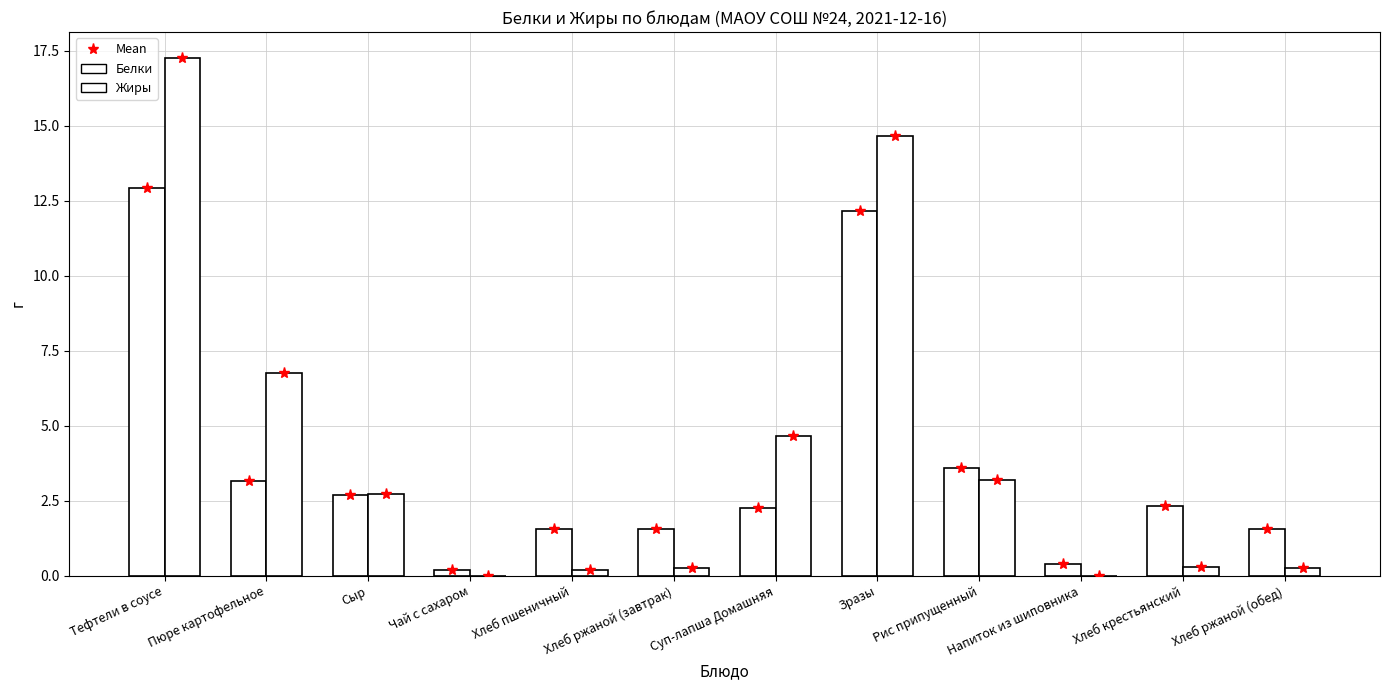

Are the bars grouped side by side (vs. stacked)?

Yes